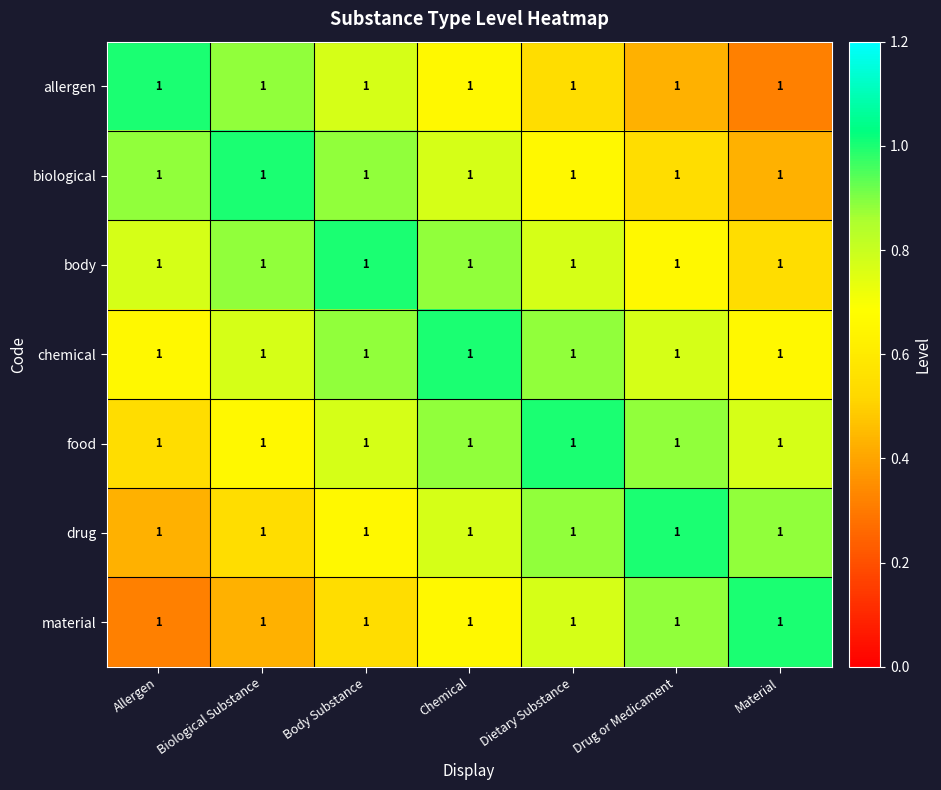

What is the minimum value for allergen?

0.3